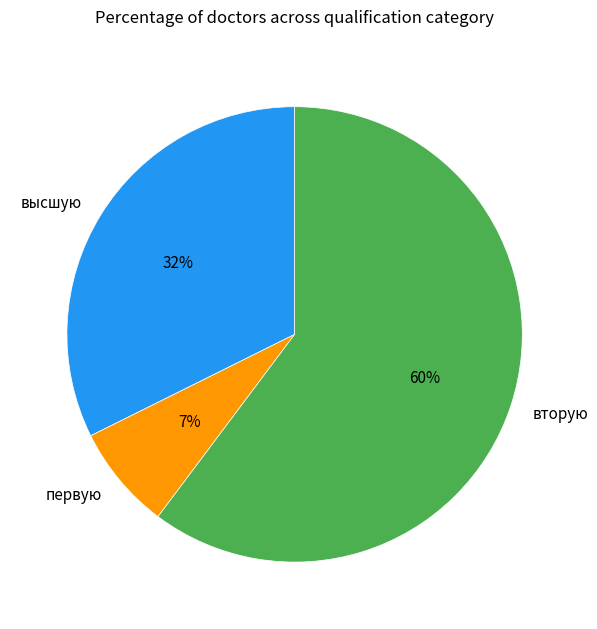

To the nearest percent, what portion does первую represent?

7%